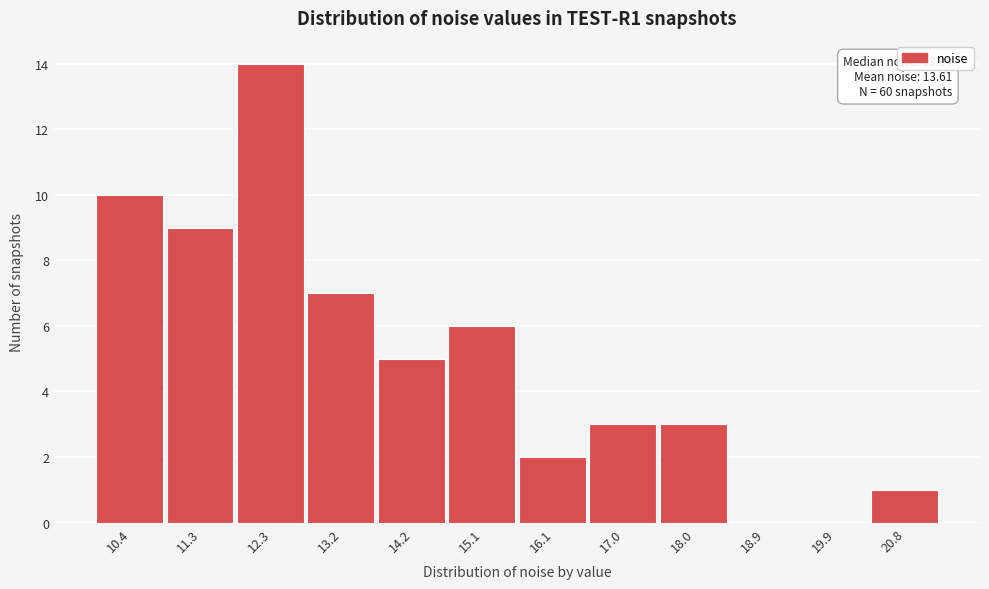

Reading left to right, list all the values displayed in this chart.

10.4=10	11.3=9	12.3=14	13.2=7	14.2=5	15.1=6	16.1=2	17.0=3	18.0=3	18.9=0	19.9=0	20.8=1